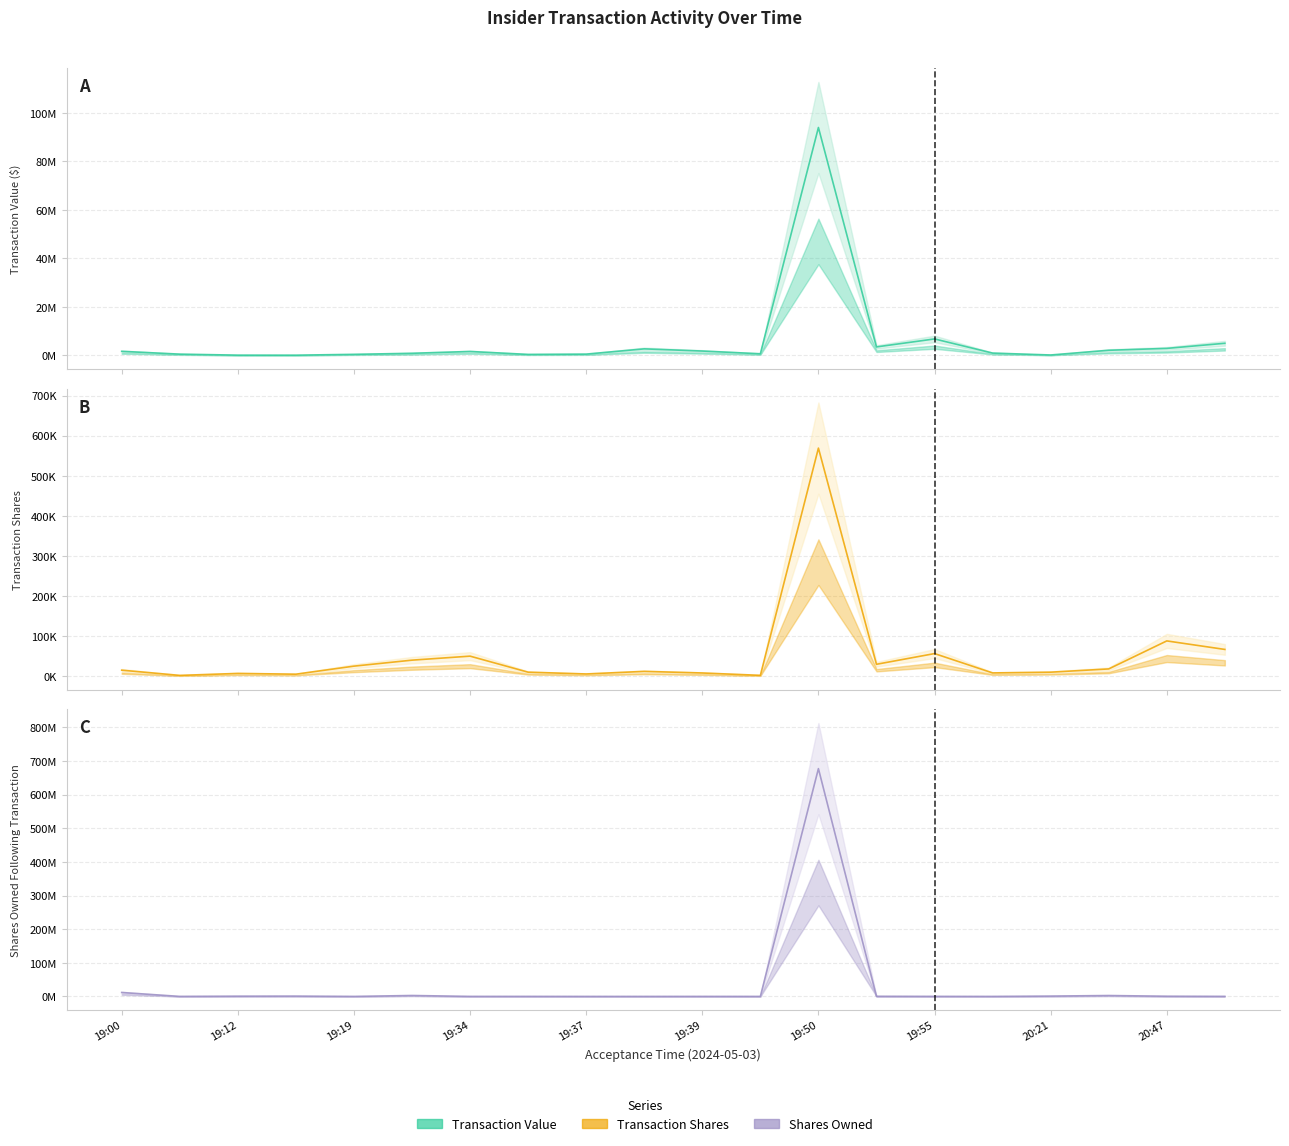

Rank the categories by Transaction Value ($) value from lowest to highest.

2024-05-03 19:14, 2024-05-03 19:12, 2024-05-03 20:21, 2024-05-03 19:36, 2024-05-03 19:19, 2024-05-03 19:11, 2024-05-03 19:37, 2024-05-03 19:48, 2024-05-03 19:21, 2024-05-03 20:00, 2024-05-03 19:34, 2024-05-03 19:00, 2024-05-03 19:39, 2024-05-03 20:38, 2024-05-03 19:38, 2024-05-03 20:47, 2024-05-03 19:54, 2024-05-03 20:51, 2024-05-03 19:55, 2024-05-03 19:50